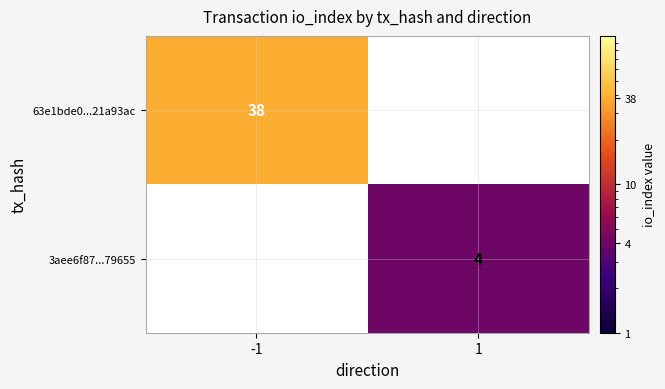

The value of 63e1bde0...21a93ac at -1 is 8. True or false?

False